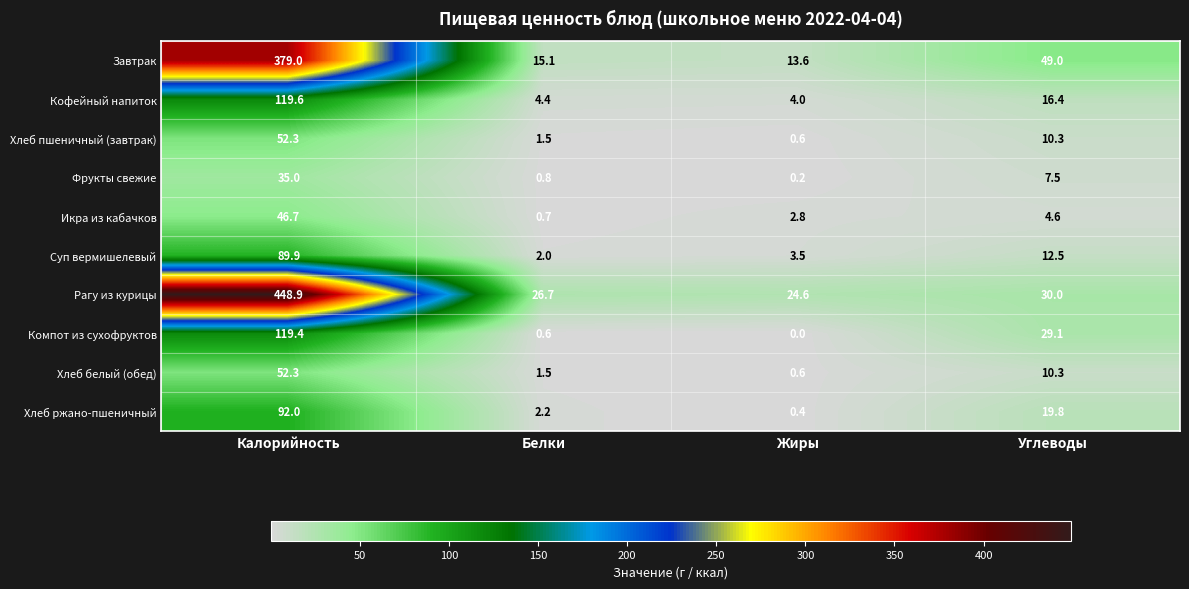

What is the total value across all series at Углеводы?

189.5